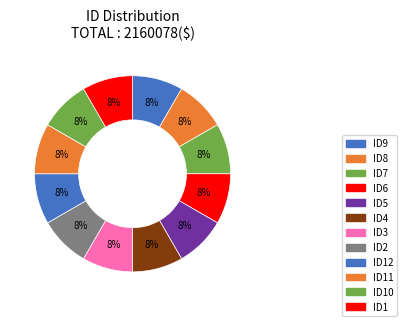

What is the largest slice in the pie chart?

ID12